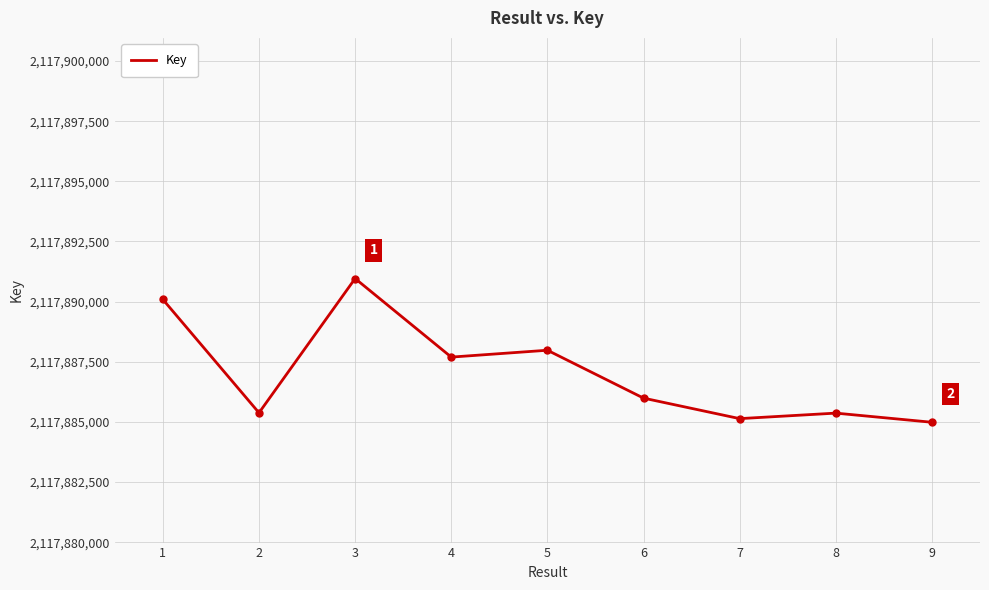

What is the smallest value displayed?

2117884987